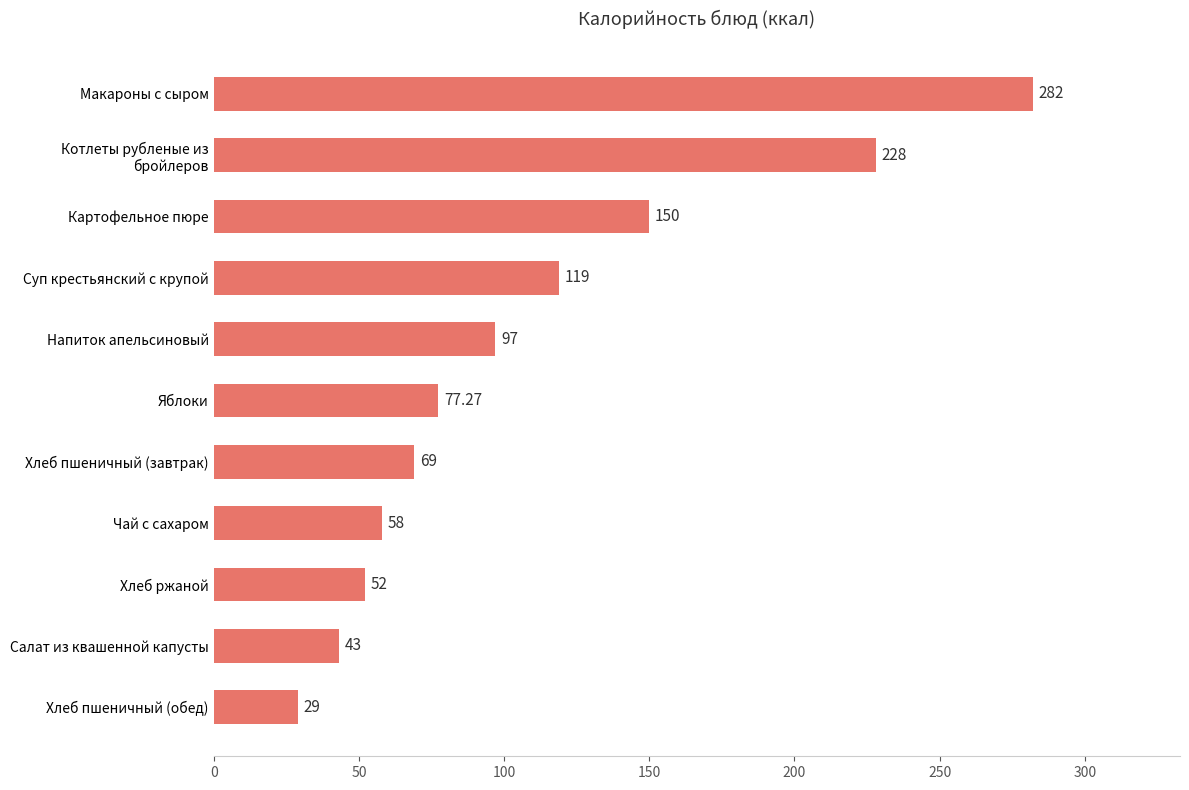

What is the greatest value displayed?

282.0